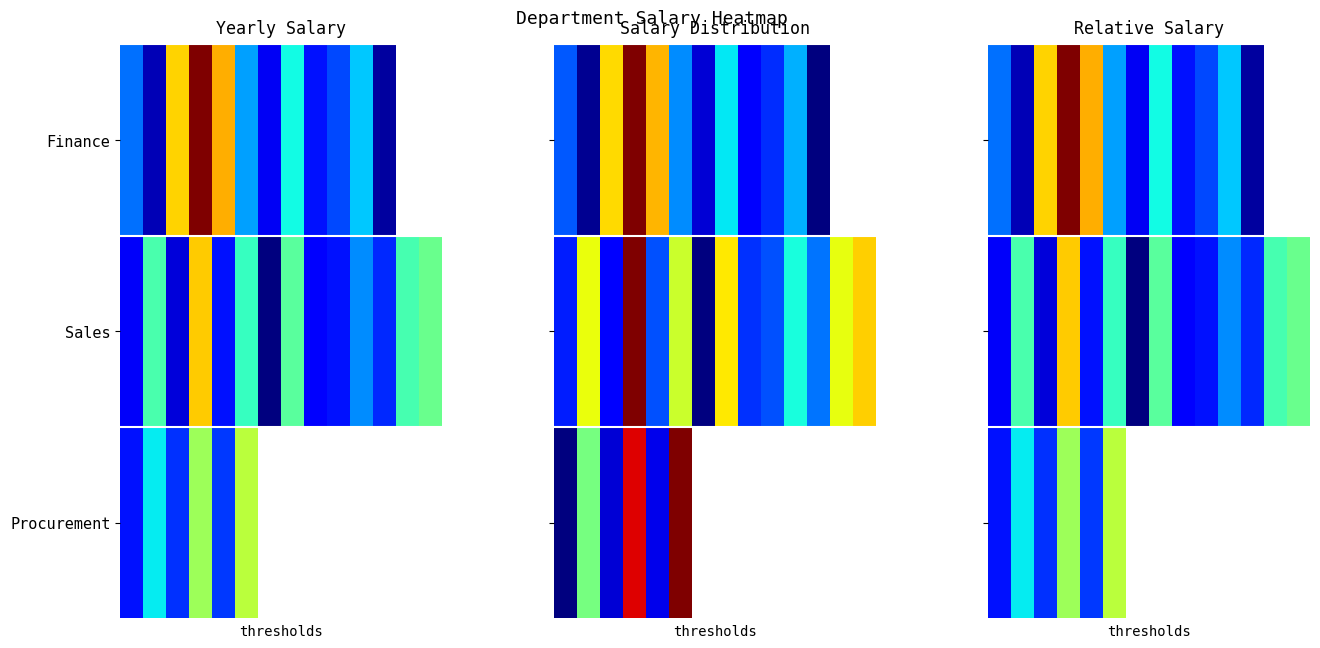

What is the minimum value shown in the chart?

0.1